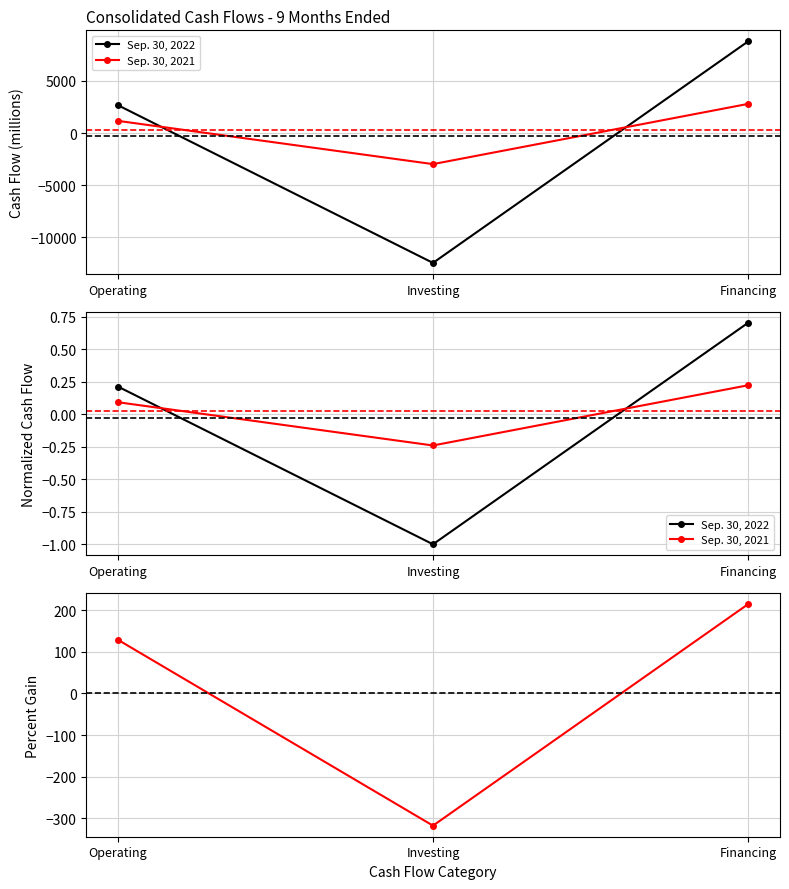

How many values in the Sep. 30, 2022 series exceed 2678?

1